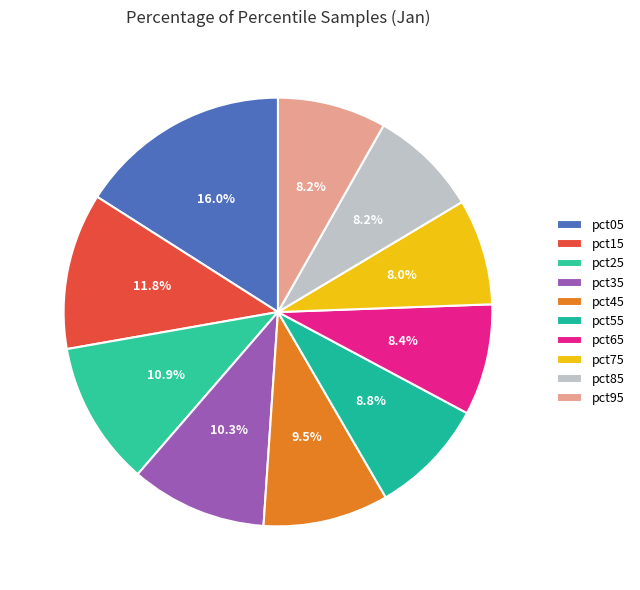

Count the number of slices in the pie.

10